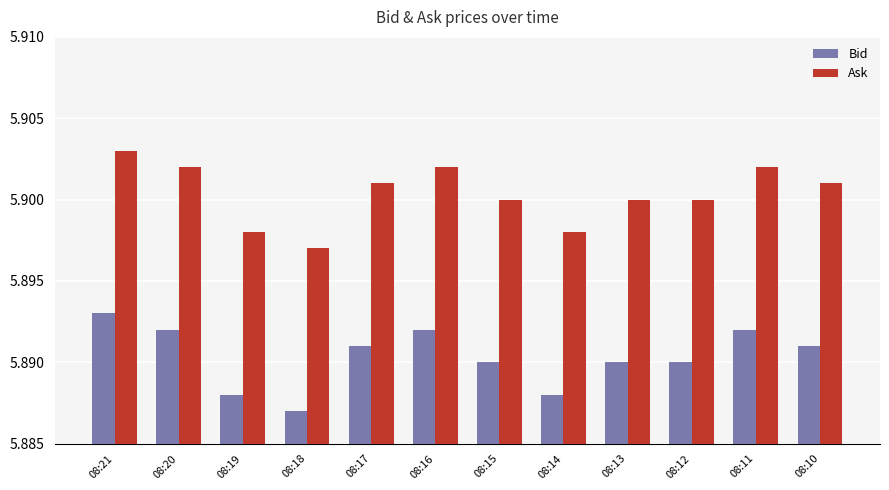

At which label does Ask reach its peak?

08:21